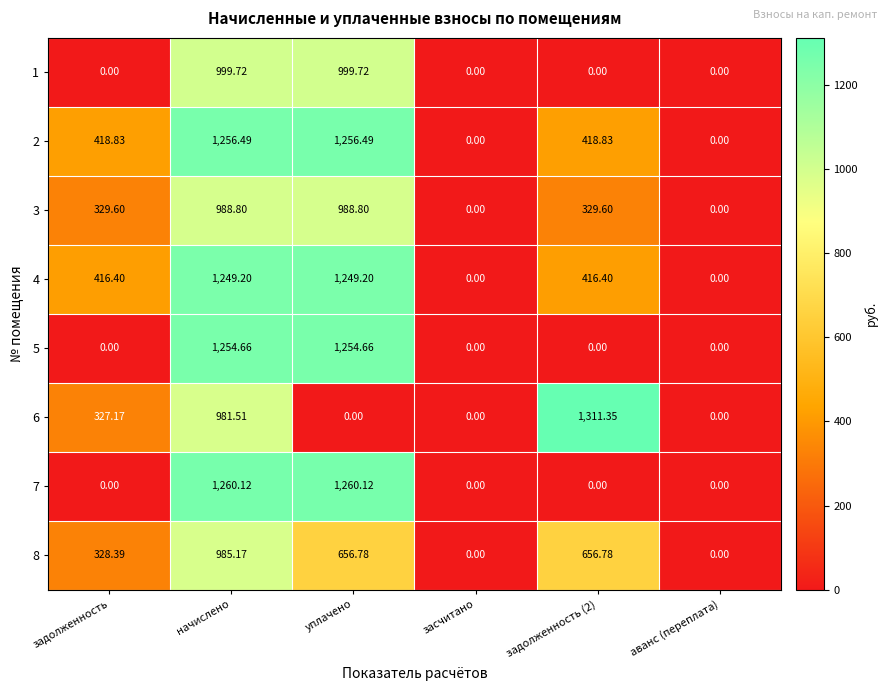

How many data points in 4 are less than 416?

2